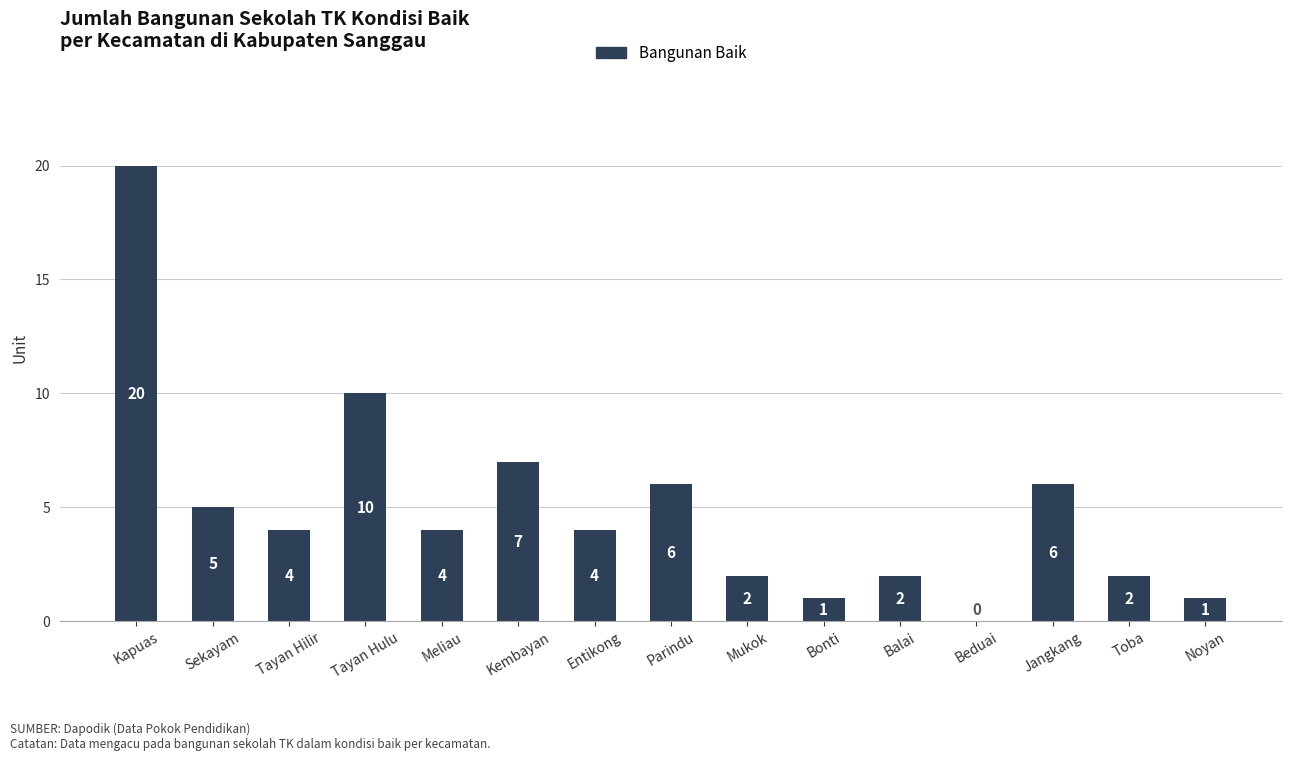

The value at Toba is 3. True or false?

False